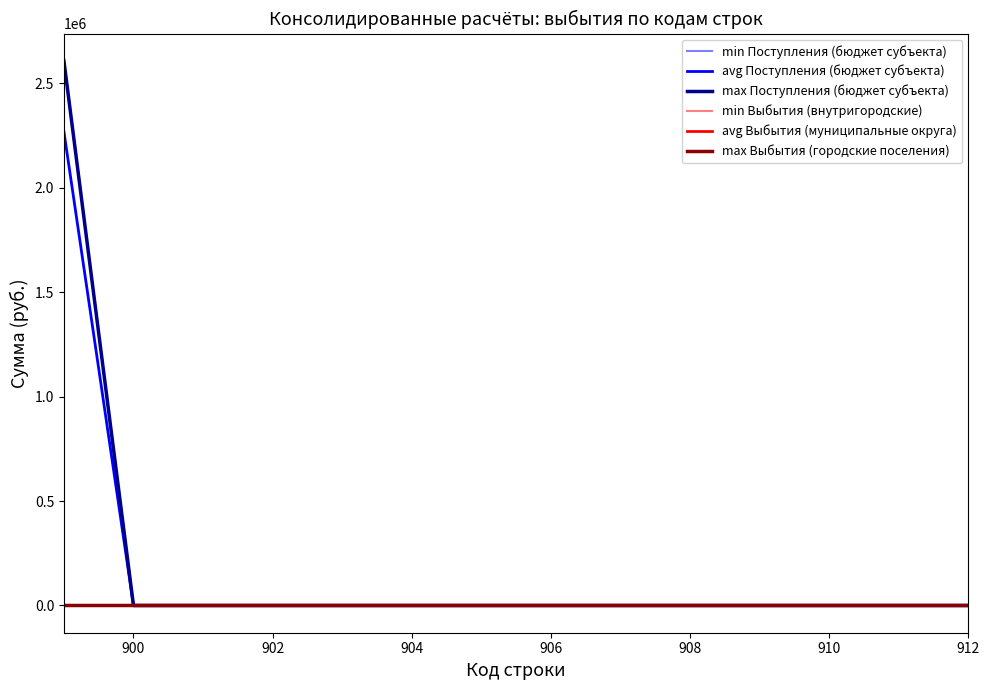

What is the label of the 6th point from the left?

904